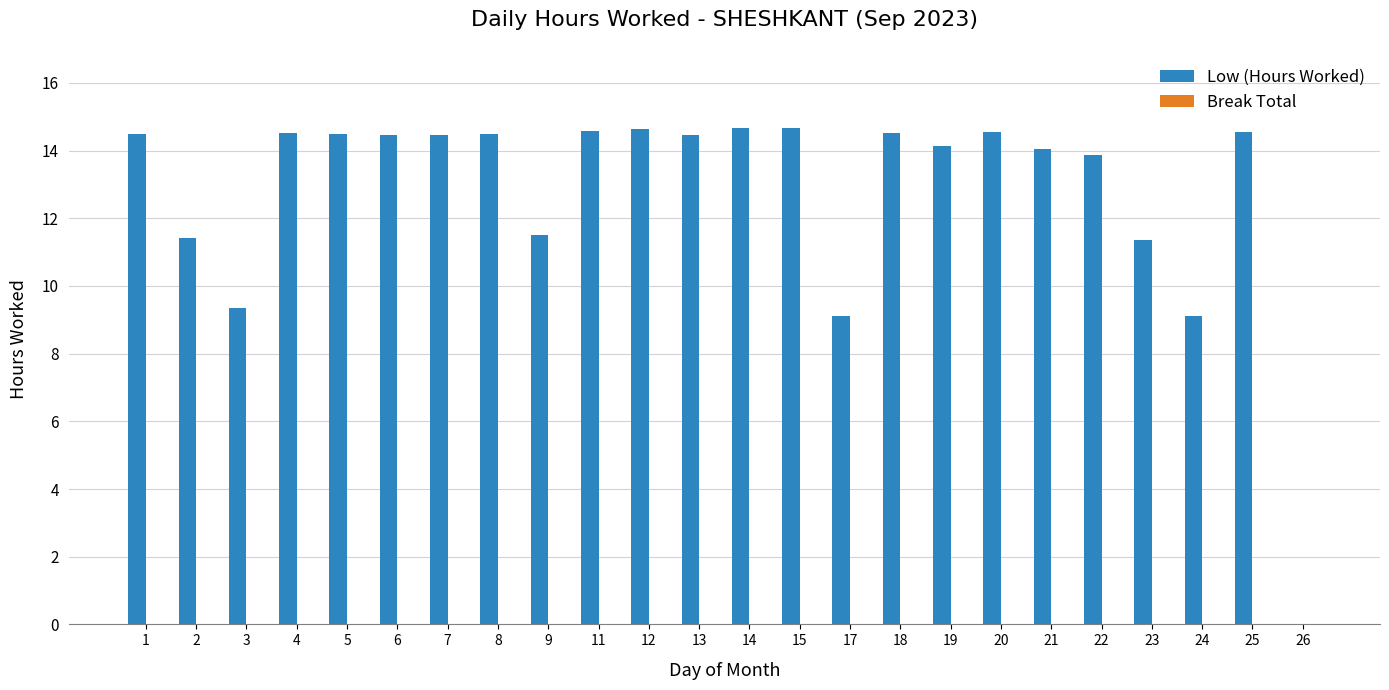

Approximately how many times larger is the value at 23 compared to 22?

0.8